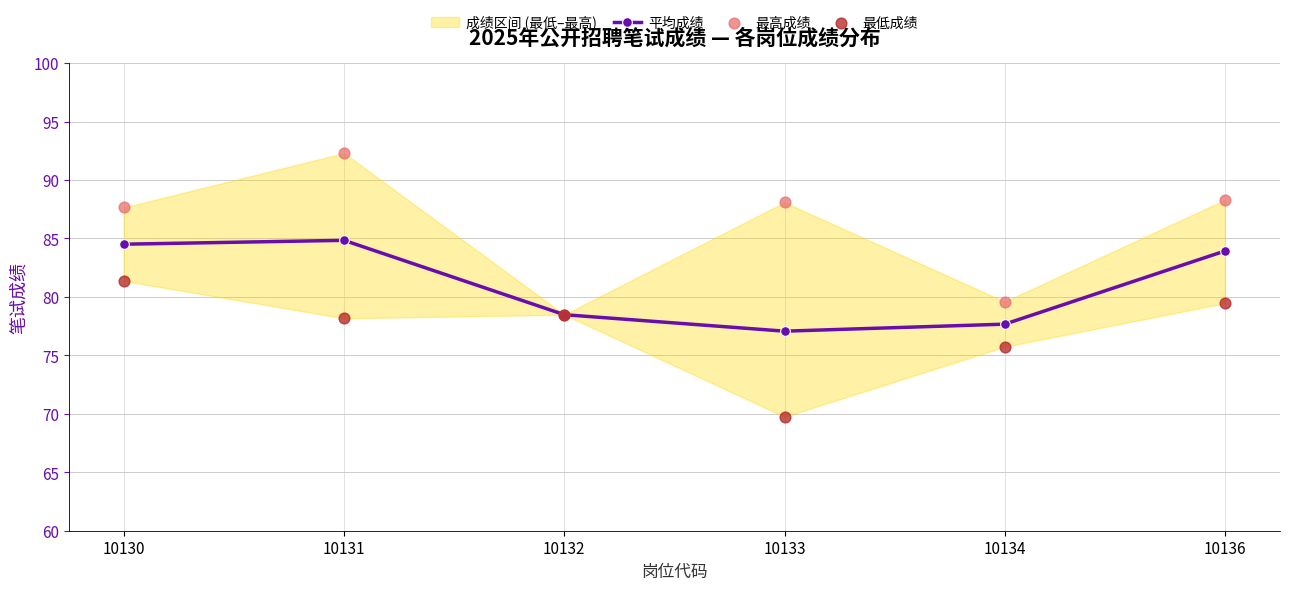

Is the value of 最高成绩 at 10132 greater than the value of 最低成绩 at 10130?

No